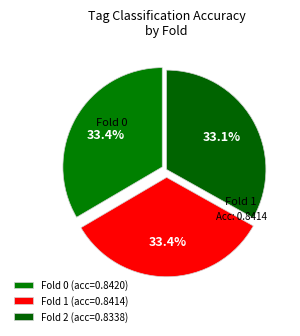

To the nearest percent, what is the average slice percentage?

33%